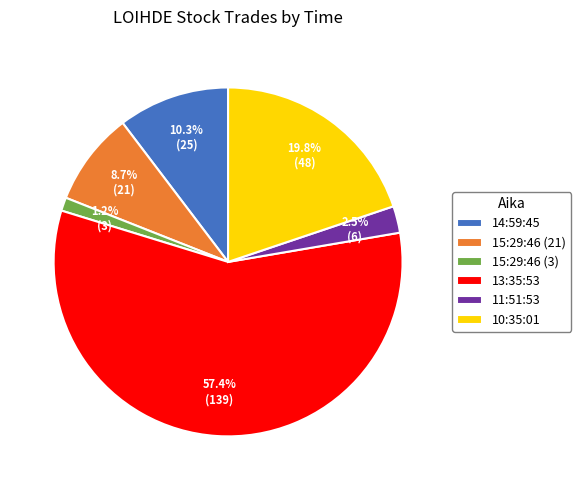

To the nearest percent, what is the combined percentage of 15:29:46 (3) and 10:35:01?

21%